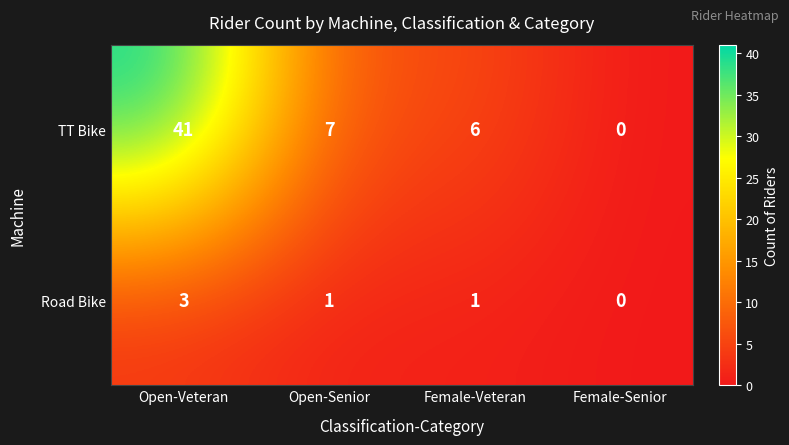

Reading left to right, list all the values displayed in this chart.

TT Bike: Open-Veteran=41	Open-Senior=7	Female-Veteran=6	Female-Senior=0
Road Bike: Open-Veteran=3	Open-Senior=1	Female-Veteran=1	Female-Senior=0